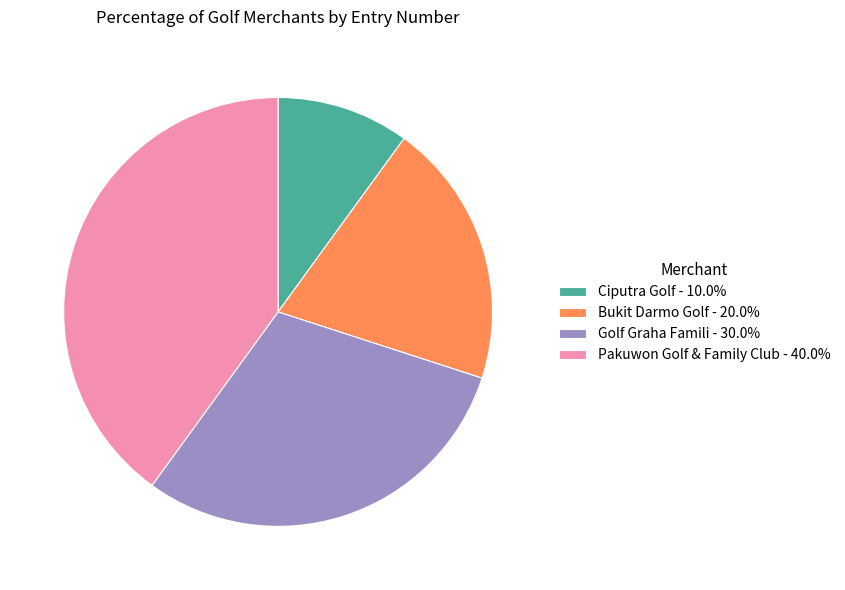

Do Bukit Darmo Golf and Ciputra Golf together represent more than half of the pie?

No